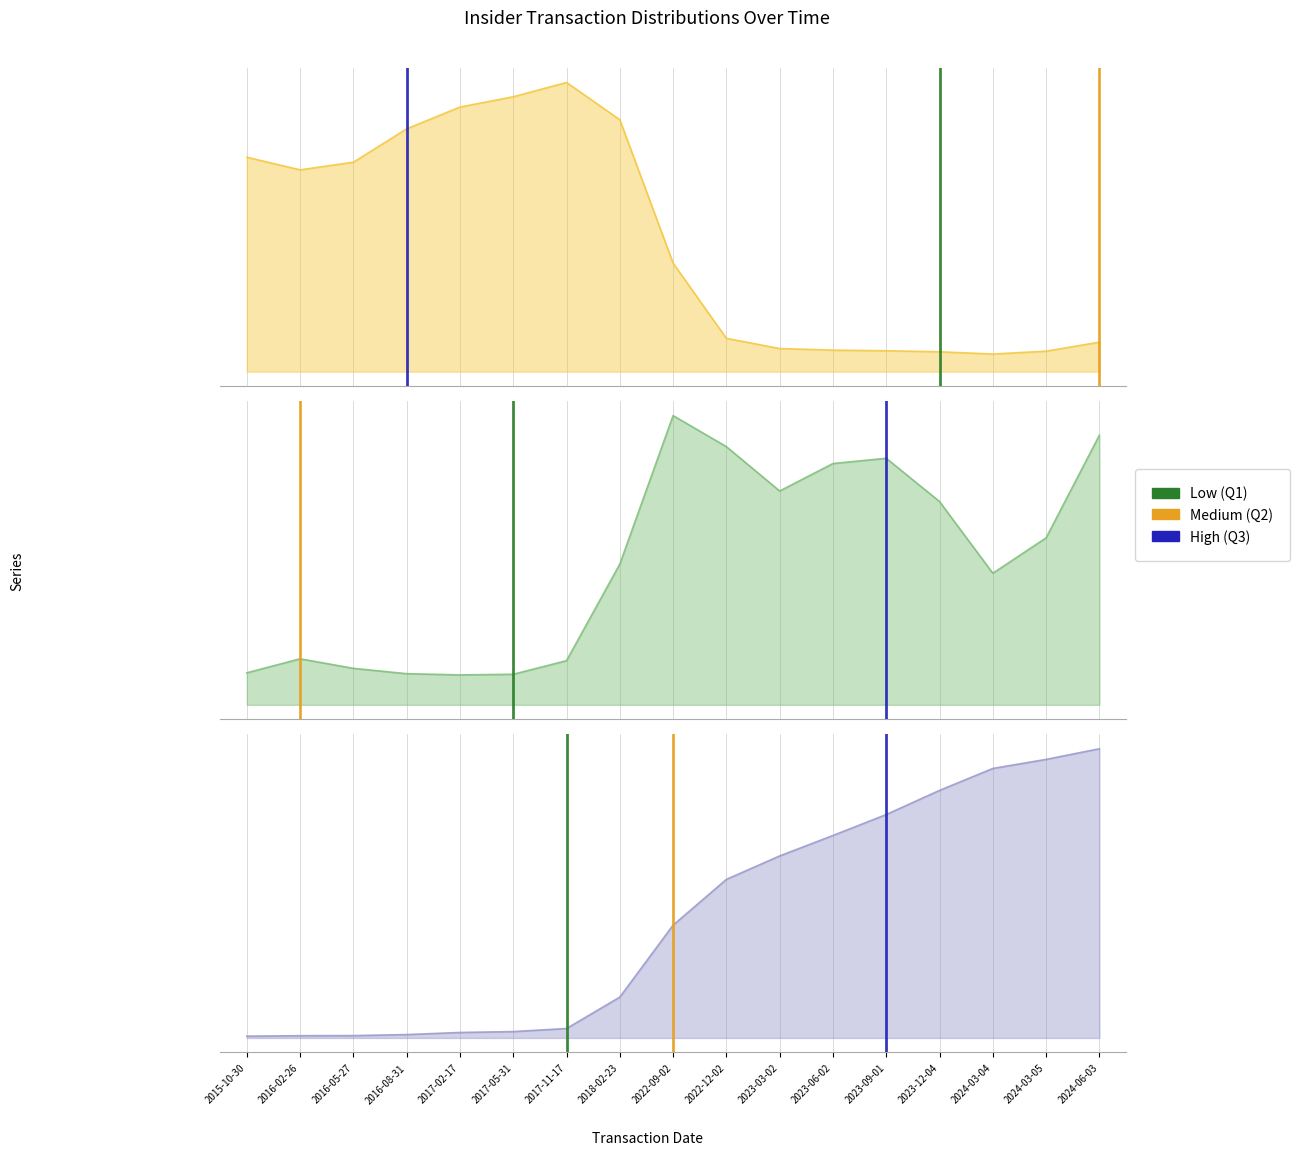

Reading right to left, transcribe all the data shown in this chart.

transactionPricePerShare: 2024-06-03=4.4	2024-03-05=1.9	2024-03-04=2.0	2023-12-04=2.7	2023-09-01=2.6	2023-06-02=2.7	2023-03-02=2.9	2022-12-02=3.1	2022-09-02=4.3	2018-02-23=43.7	2017-11-17=35.6	2017-05-31=34.3	2017-02-17=33.7	2016-08-31=32.1	2016-05-27=24.2	2016-02-26=24.3	2015-10-30=28.0
transactionShares: 2024-06-03=358610.0	2024-03-05=145979.0	2024-03-04=72096.0	2023-12-04=273720.0	2023-09-01=273720.0	2023-06-02=299910.0	2023-03-02=192646.0	2022-12-02=243709.0	2022-09-02=494091.0	2018-02-23=60000.0	2017-11-17=31400.0	2017-05-31=35000.0	2017-02-17=30010.0	2016-08-31=39030.0	2016-05-27=25000.0	2016-02-26=78537.0	2015-10-30=21000.0
sharesOwnedFollowingTransaction: 2024-06-03=3546100.0	2024-03-05=3229531.0	2024-03-04=3375510.0	2023-12-04=2923154.0	2023-09-01=2669423.0	2023-06-02=2418691.0	2023-03-02=2191149.0	2022-12-02=1916843.0	2022-09-02=1692239.0	2018-02-23=82127.0	2017-11-17=74334.0	2017-05-31=76306.0	2017-02-17=78843.0	2016-08-31=29320.0	2016-05-27=23729.0	2016-02-26=32786.0	2015-10-30=17605.0